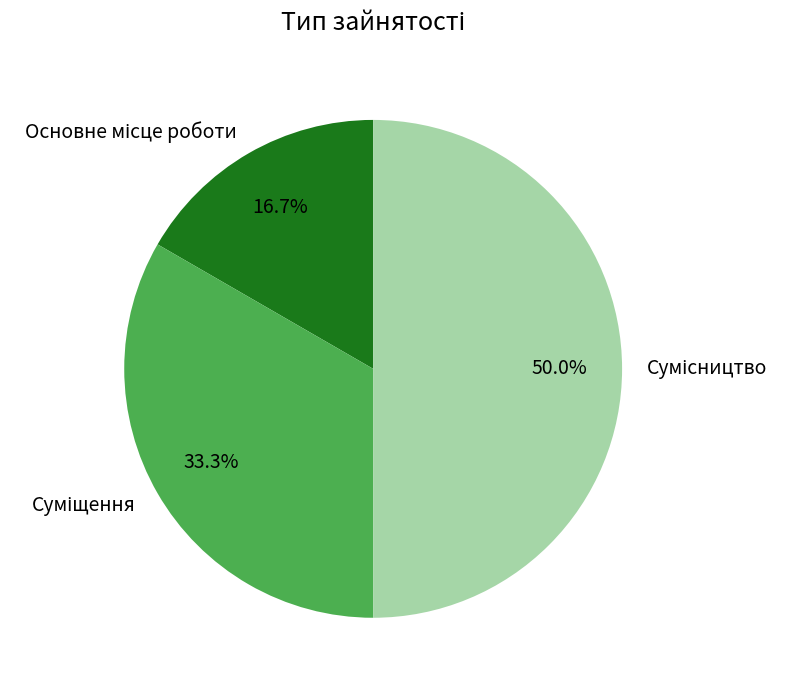

How many slices are in this pie chart?

3